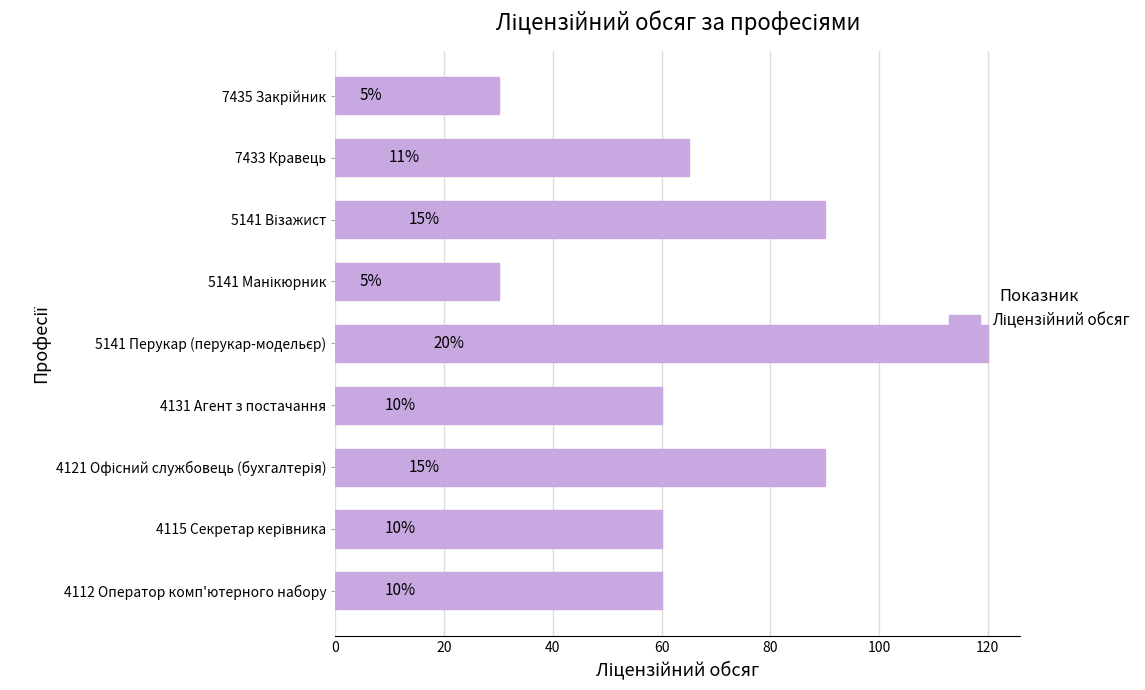

Does the chart contain any negative values?

No